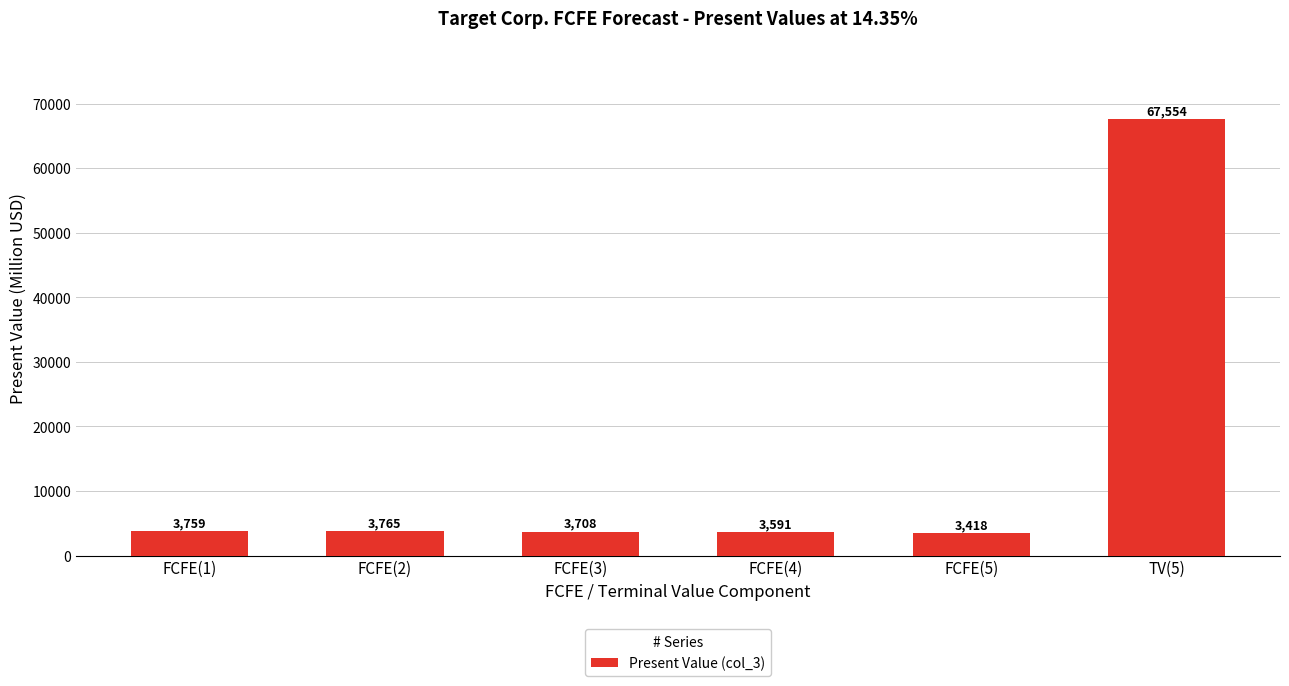

Approximately how many times larger is the value at FCFE(2) compared to FCFE(5)?

1.1